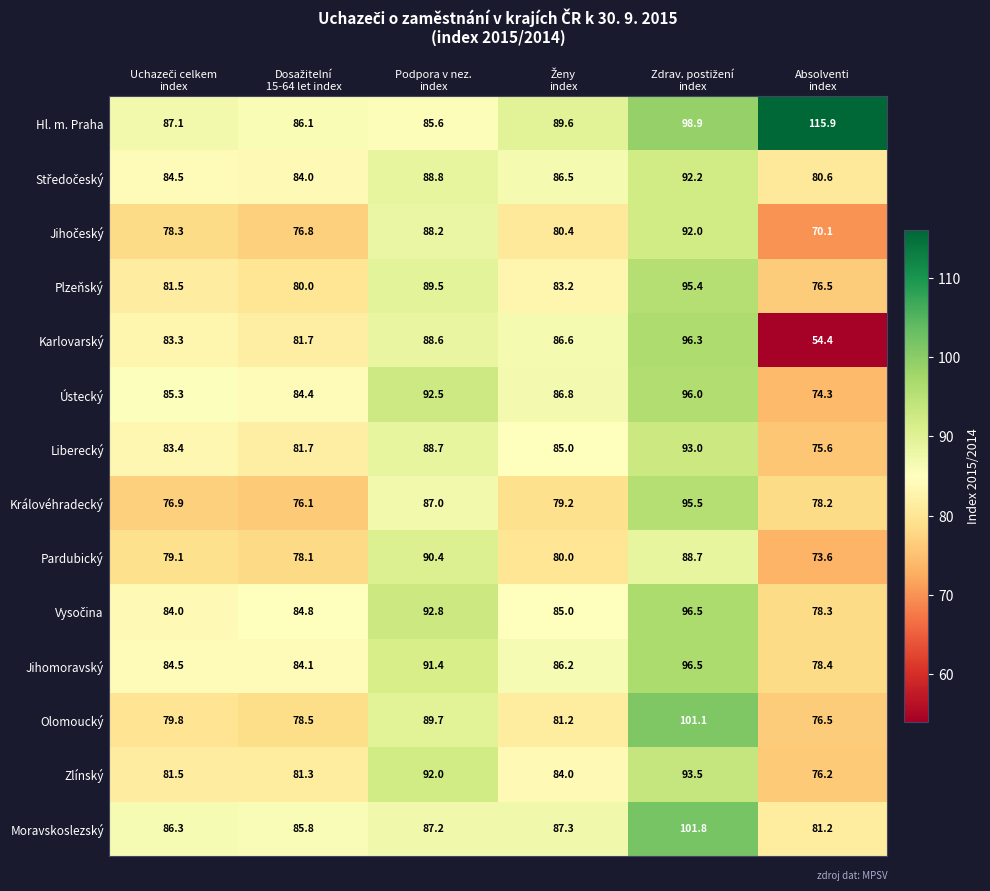

What is the minimum value for Plzeňský?

76.5